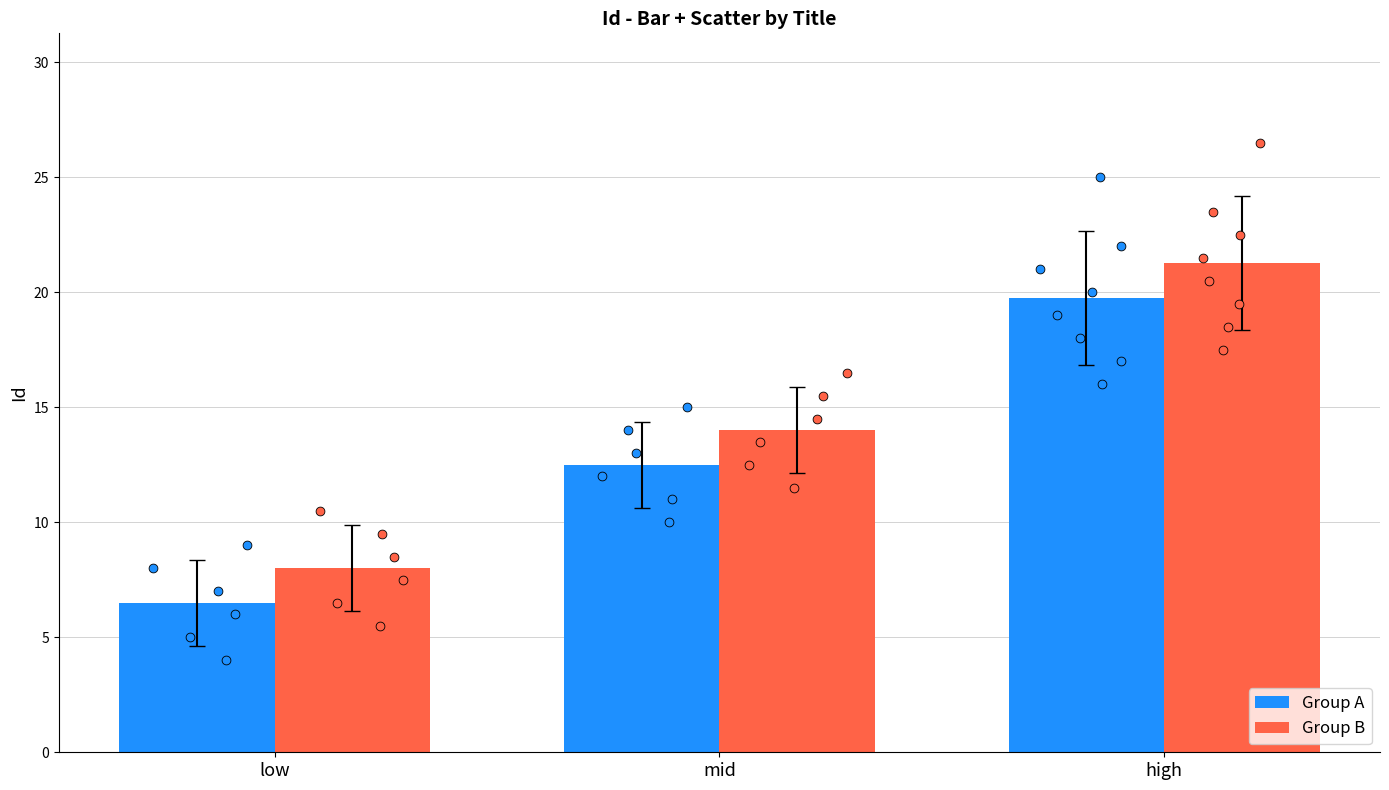

Is the value of Group B at mid greater than the value of Group A at mid?

Yes